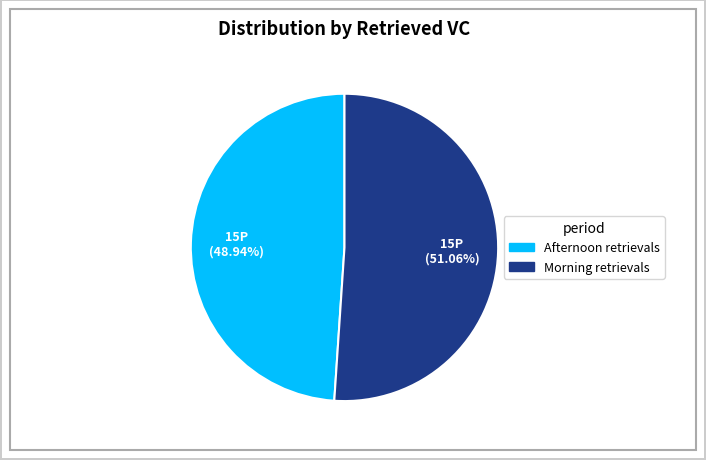

Which category accounts for the majority?

Morning retrievals